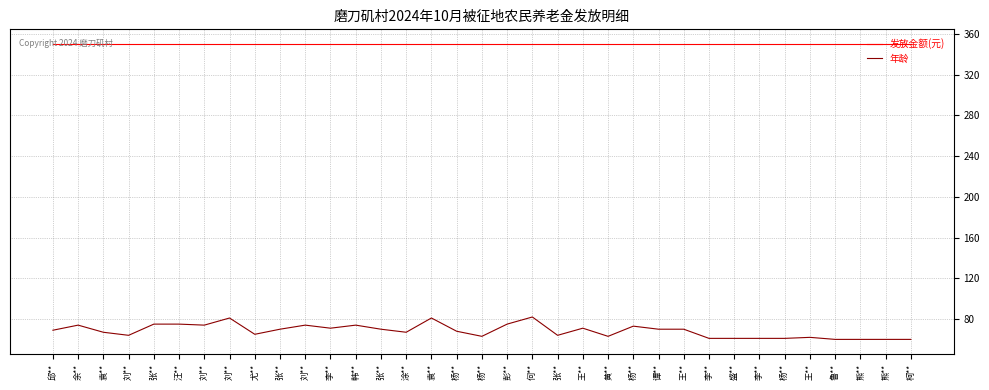

At which label is 年龄 closest to 71?

李**